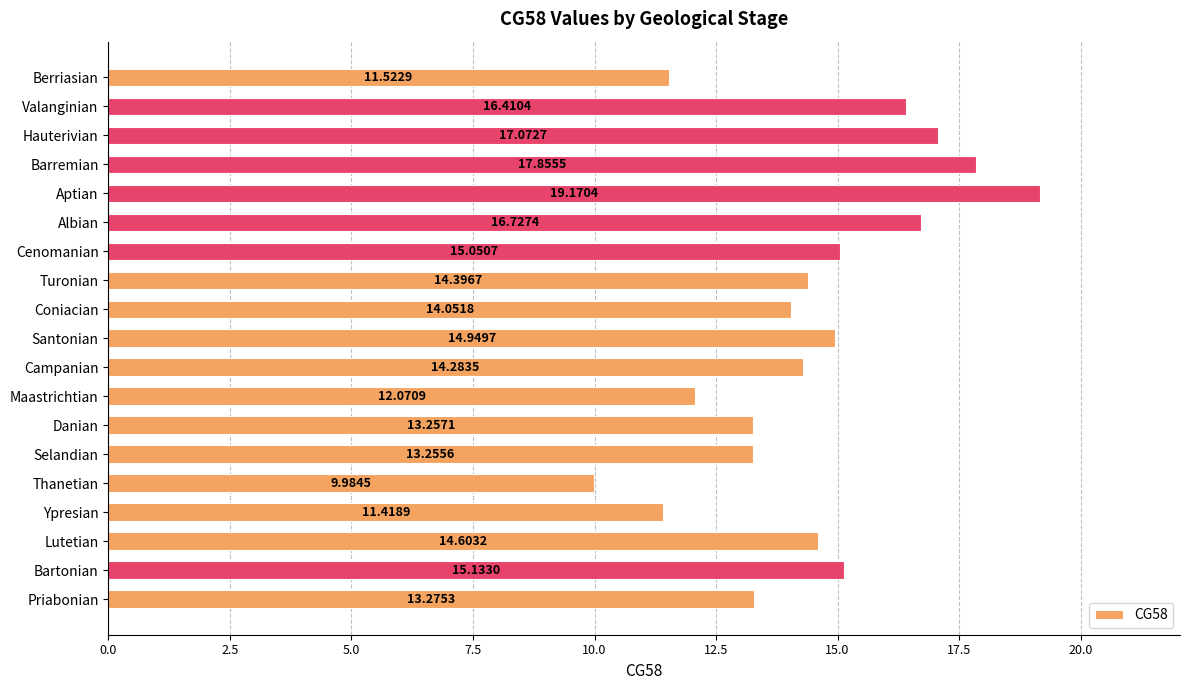

What is the ratio of the value at Danian to the value at Lutetian?

0.9